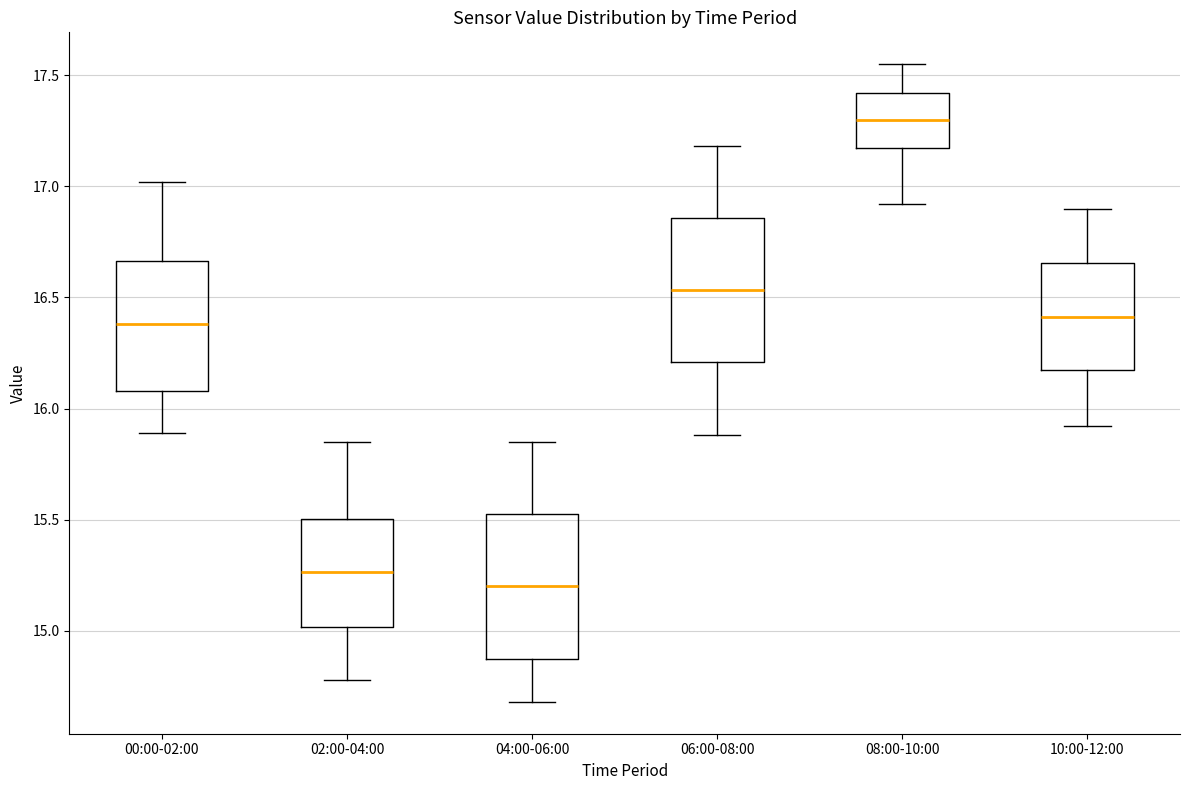

Reading left to right, read every box against the y-axis: the position of its median line, the range the box covers, and the ends of its whiskers. The values are not printed on the chart, so give them approximately, as read against the axis.

00:00-02:00: median 16.40, box 16.10 to 16.65, whiskers 15.90 to 17.00
02:00-04:00: median 15.25, box 15.00 to 15.50, whiskers 14.80 to 15.85
04:00-06:00: median 15.20, box 14.85 to 15.55, whiskers 14.70 to 15.85
06:00-08:00: median 16.55, box 16.20 to 16.85, whiskers 15.90 to 17.20
08:00-10:00: median 17.30, box 17.15 to 17.40, whiskers 16.90 to 17.55
10:00-12:00: median 16.40, box 16.15 to 16.65, whiskers 15.90 to 16.90